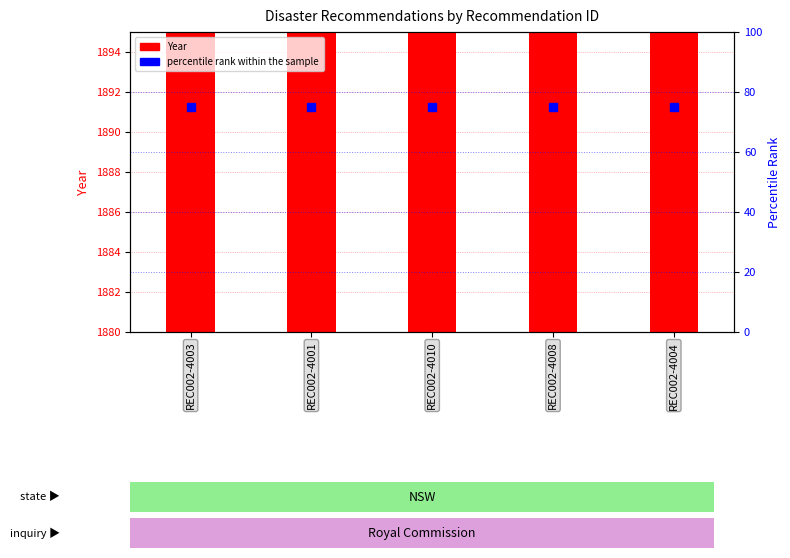

At which category is the sum across all series the highest?

REC002-4003